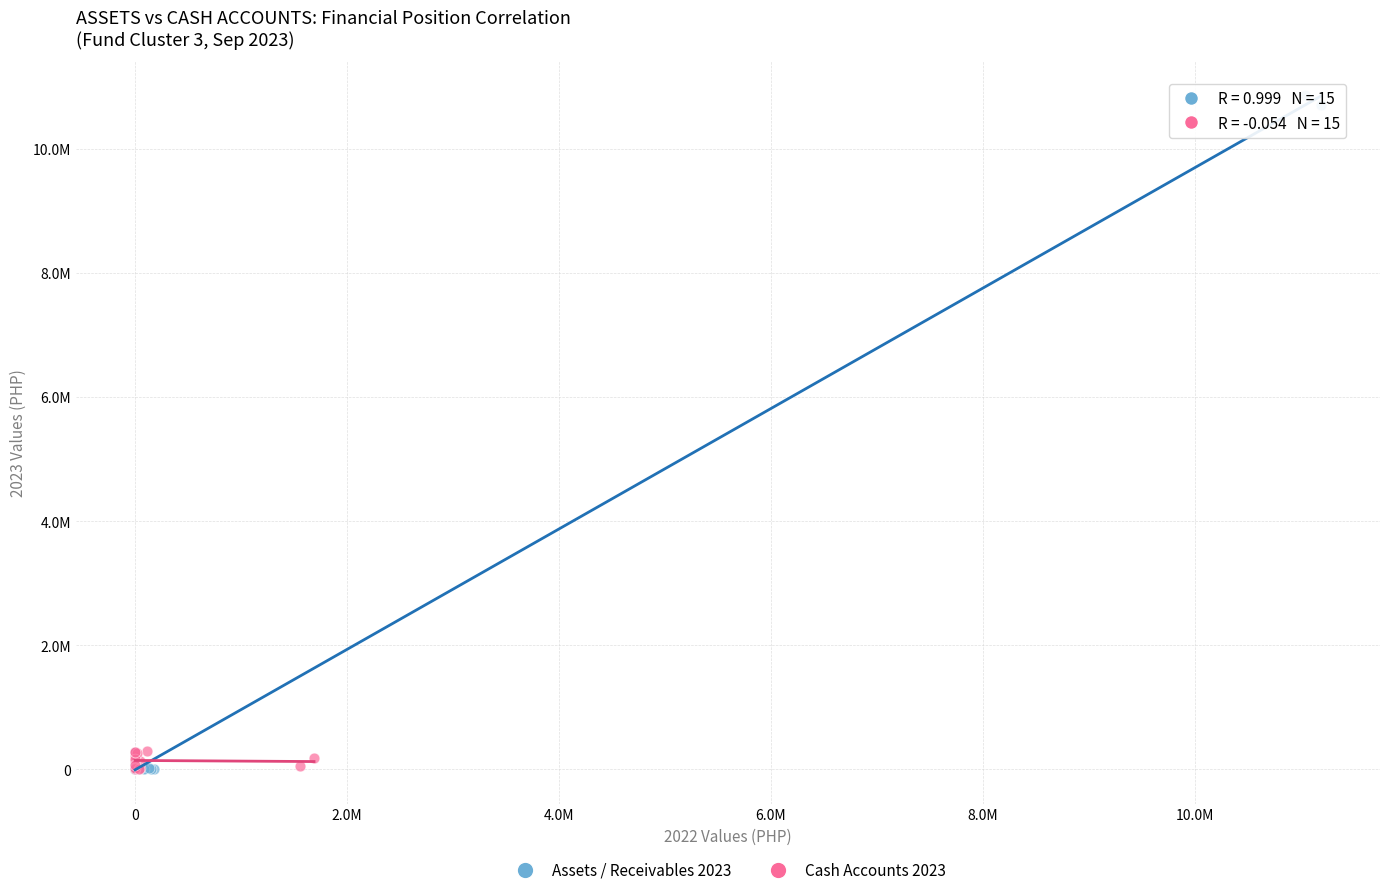

What are all the series names shown in the legend?

Assets / Receivables 2023, Cash Accounts 2023